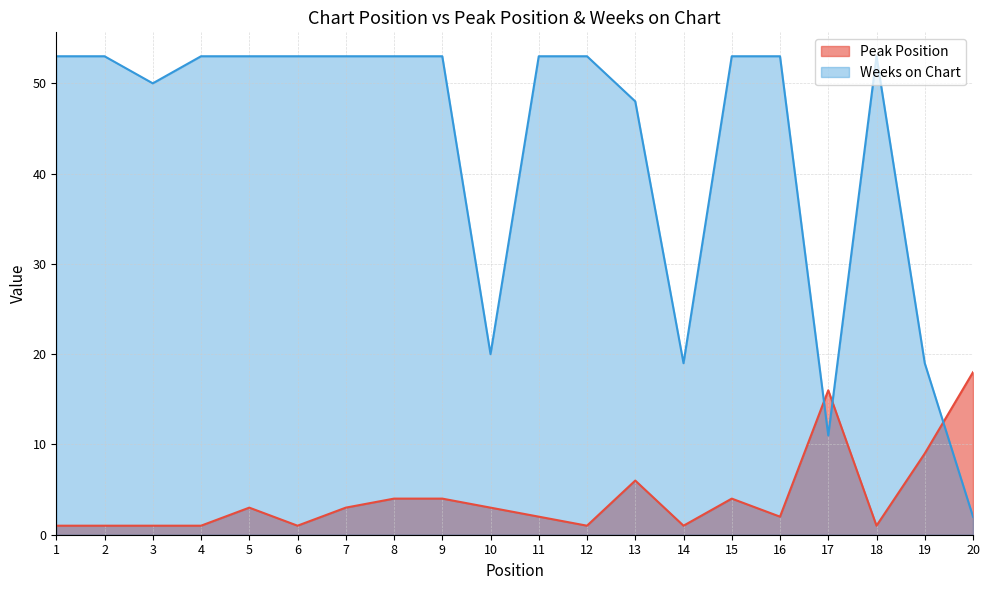

The value of Peak Position at 13 is 6. True or false?

True